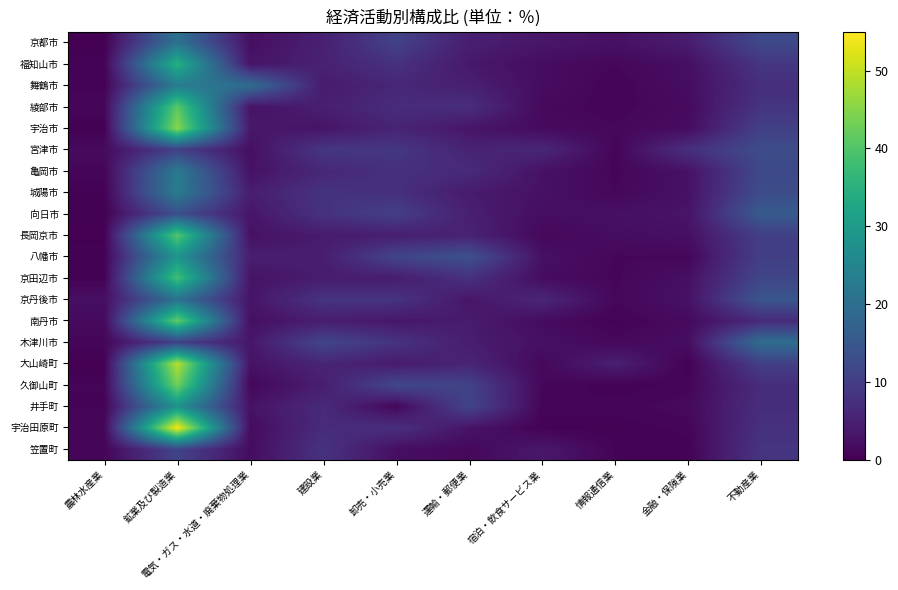

Reading left to right, transcribe all the data shown in this chart.

京都市: 農林水産業=0.1	鉱業及び製造業=20.8	電気・ガス・水道・廃棄物処理業=2.3	建設業=4.9	卸売・小売業=10.7	運輸・郵便業=4.7	宿泊・飲食サービス業=3.3	情報通信業=2.5	金融・保険業=4.3	不動産業=12.1
福知山市: 農林水産業=0.5	鉱業及び製造業=35.0	電気・ガス・水道・廃棄物処理業=3.0	建設業=5.2	卸売・小売業=7.8	運輸・郵便業=3.6	宿泊・飲食サービス業=1.8	情報通信業=1.1	金融・保険業=2.2	不動産業=8.6
舞鶴市: 農林水産業=0.5	鉱業及び製造業=22.9	電気・ガス・水道・廃棄物処理業=19.4	建設業=4.0	卸売・小売業=6.0	運輸・郵便業=4.9	宿泊・飲食サービス業=1.9	情報通信業=0.7	金融・保険業=2.0	不動産業=7.4
綾部市: 農林水産業=0.9	鉱業及び製造業=41.1	電気・ガス・水道・廃棄物処理業=2.8	建設業=4.7	卸売・小売業=7.0	運輸・郵便業=7.2	宿泊・飲食サービス業=1.3	情報通信業=0.8	金融・保険業=1.6	不動産業=8.4
宇治市: 農林水産業=0.2	鉱業及び製造業=45.4	電気・ガス・水道・廃棄物処理業=3.7	建設業=3.0	卸売・小売業=5.6	運輸・郵便業=3.2	宿泊・飲食サービス業=1.6	情報通信業=1.1	金融・保険業=1.9	不動産業=10.4
宮津市: 農林水産業=1.6	鉱業及び製造業=10.6	電気・ガス・水道・廃棄物処理業=2.2	建設業=8.7	卸売・小売業=8.8	運輸・郵便業=5.4	宿泊・飲食サービス業=6.0	情報通信業=0.8	金融・保険業=7.4	不動産業=12.8
亀岡市: 農林水産業=0.9	鉱業及び製造業=22.5	電気・ガス・水道・廃棄物処理業=2.6	建設業=6.1	卸売・小売業=7.6	運輸・郵便業=6.6	宿泊・飲食サービス業=2.6	情報通信業=0.9	金融・保険業=2.6	不動産業=12.1
城陽市: 農林水産業=0.3	鉱業及び製造業=23.1	電気・ガス・水道・廃棄物処理業=4.4	建設業=8.2	卸売・小売業=7.6	運輸・郵便業=4.1	宿泊・飲食サービス業=2.6	情報通信業=1.1	金融・保険業=2.6	不動産業=12.9
向日市: 農林水産業=0.3	鉱業及び製造業=13.4	電気・ガス・水道・廃棄物処理業=3.2	建設業=7.9	卸売・小売業=10.3	運輸・郵便業=4.8	宿泊・飲食サービス業=2.0	情報通信業=2.4	金融・保険業=3.0	不動産業=15.7
長岡京市: 農林水産業=0.1	鉱業及び製造業=40.4	電気・ガス・水道・廃棄物処理業=2.5	建設業=4.1	卸売・小売業=4.7	運輸・郵便業=5.2	宿泊・飲食サービス業=1.3	情報通信業=1.9	金融・保険業=2.4	不動産業=10.3
八幡市: 農林水産業=0.3	鉱業及び製造業=28.6	電気・ガス・水道・廃棄物処理業=4.6	建設業=4.4	卸売・小売業=11.4	運輸・郵便業=13.6	宿泊・飲食サービス業=2.4	情報通信業=1.0	金融・保険業=1.0	不動産業=10.2
京田辺市: 農林水産業=0.3	鉱業及び製造業=38.4	電気・ガス・水道・廃棄物処理業=3.0	建設業=4.2	卸売・小売業=4.3	運輸・郵便業=7.7	宿泊・飲食サービス業=1.8	情報通信業=1.0	金融・保険業=2.3	不動産業=11.6
京丹後市: 農林水産業=2.2	鉱業及び製造業=20.6	電気・ガス・水道・廃棄物処理業=3.2	建設業=8.2	卸売・小売業=8.2	運輸・郵便業=3.3	宿泊・飲食サービス業=5.9	情報通信業=1.1	金融・保険業=2.6	不動産業=14.6
南丹市: 農林水産業=1.5	鉱業及び製造業=42.0	電気・ガス・水道・廃棄物処理業=2.3	建設業=4.5	卸売・小売業=3.4	運輸・郵便業=4.1	宿泊・飲食サービス業=1.7	情報通信業=0.5	金融・保険業=1.6	不動産業=6.5
木津川市: 農林水産業=0.9	鉱業及び製造業=10.5	電気・ガス・水道・廃棄物処理業=3.4	建設業=11.4	卸売・小売業=8.2	運輸・郵便業=4.4	宿泊・飲食サービス業=2.3	情報通信業=1.3	金融・保険業=2.1	不動産業=19.6
大山崎町: 農林水産業=0.1	鉱業及び製造業=49.0	電気・ガス・水道・廃棄物処理業=2.8	建設業=5.8	卸売・小売業=4.0	運輸・郵便業=5.6	宿泊・飲食サービス業=1.2	情報通信業=4.8	金融・保険業=0.3	不動産業=10.3
久御山町: 農林水産業=0.7	鉱業及び製造業=43.2	電気・ガス・水道・廃棄物処理業=1.1	建設業=4.6	卸売・小売業=11.9	運輸・郵便業=10.9	宿泊・飲食サービス業=1.0	情報通信業=0.4	金融・保険業=0.8	不動産業=7.1
井手町: 農林水産業=0.6	鉱業及び製造業=28.0	電気・ガス・水道・廃棄物処理業=2.8	建設業=6.5	卸売・小売業=1.0	運輸・郵便業=11.2	宿泊・飲食サービス業=0.8	情報通信業=0.8	金融・保険業=1.4	不動産業=7.1
宇治田原町: 農林水産業=0.9	鉱業及び製造業=54.3	電気・ガス・水道・廃棄物処理業=1.7	建設業=6.8	卸売・小売業=7.5	運輸・郵便業=2.9	宿泊・飲食サービス業=0.4	情報通信業=0.4	金融・保険業=0.7	不動産業=7.8
笠置町: 農林水産業=0.8	鉱業及び製造業=11.2	電気・ガス・水道・廃棄物処理業=1.8	建設業=8.0	卸売・小売業=2.2	運輸・郵便業=1.2	宿泊・飲食サービス業=3.6	情報通信業=0.6	金融・保険業=0.5	不動産業=8.4